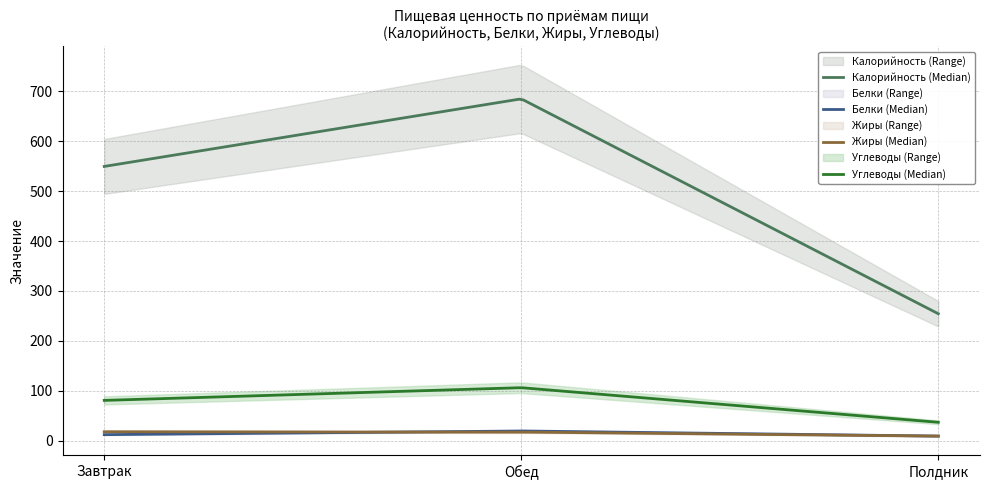

Is it true that Белки equals 12.6 at Завтрак?

True